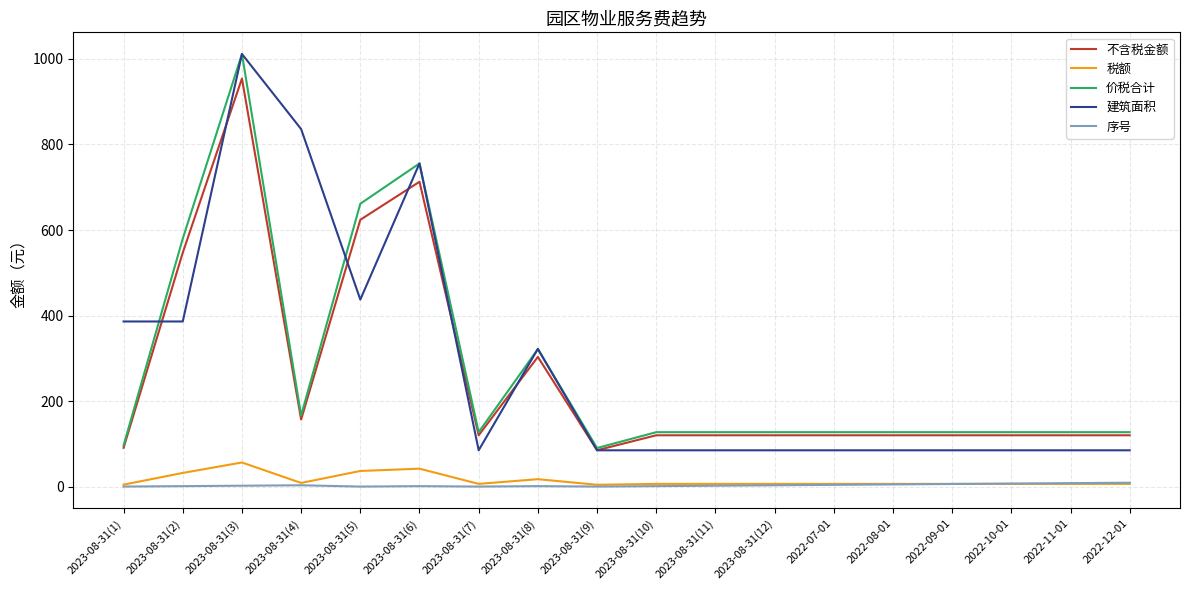

What are all the series names shown in the legend?

不含税金额, 税额, 价税合计, 建筑面积, 序号